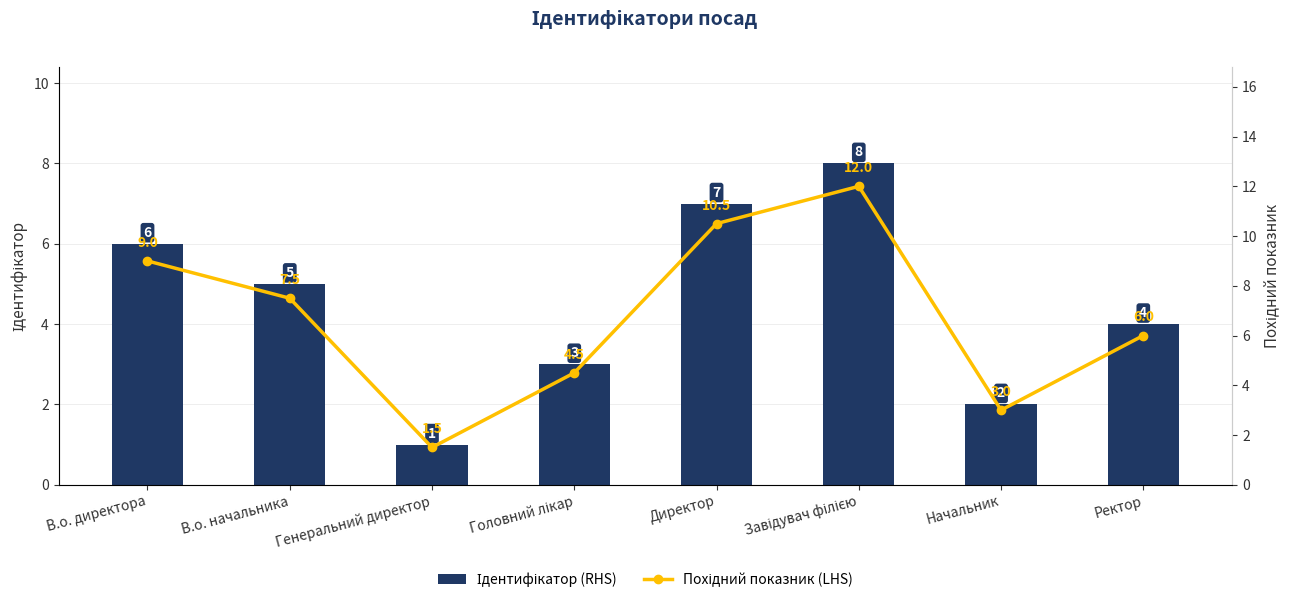

What is the difference between the maximum and second lowest values in the Похідний показник (LHS) series?

9.0